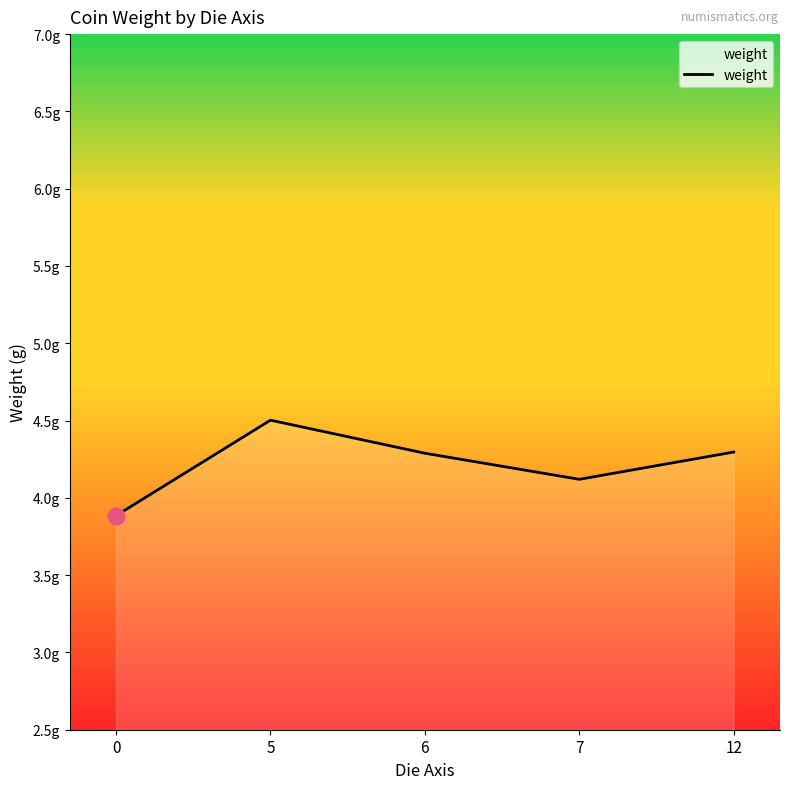

What is the difference between the maximum and minimum values?

0.6